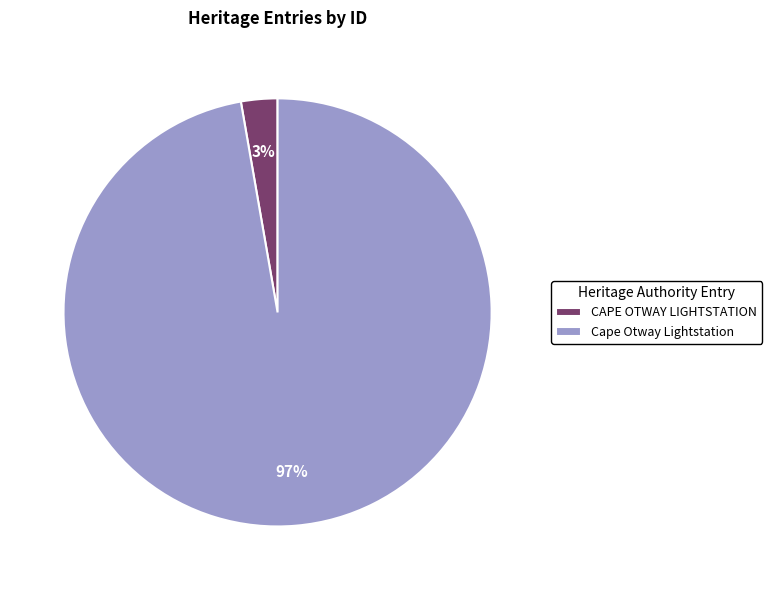

Is it true that Cape Otway Lightstation is 89% of the pie?

False